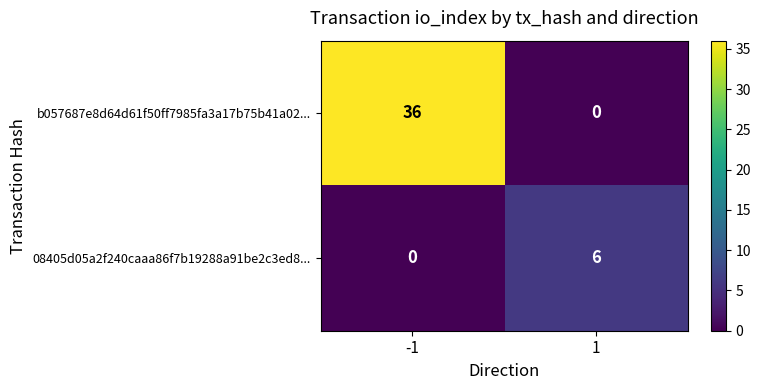

List the series in order of their peak value, lowest first.

08405d05a2f240caaa86f7b19288a91be2c3ed8..., b057687e8d64d61f50ff7985fa3a17b75b41a02...